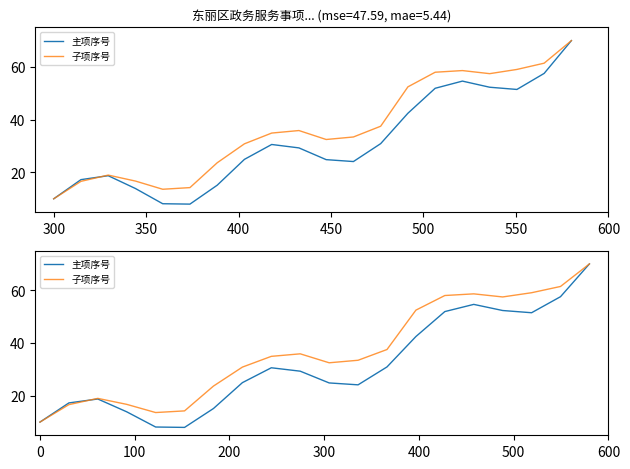

How many values in the 主项序号 series exceed 29?

10